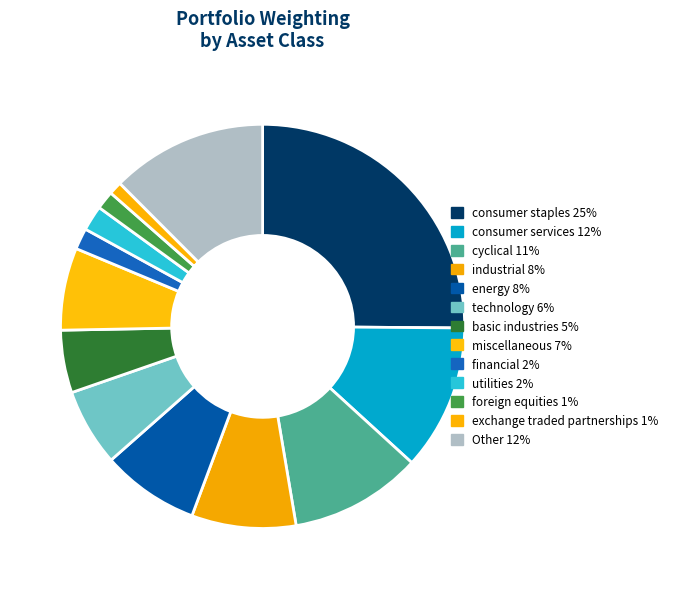

To the nearest percent, what is the combined percentage of consumer staples and Other?

38%